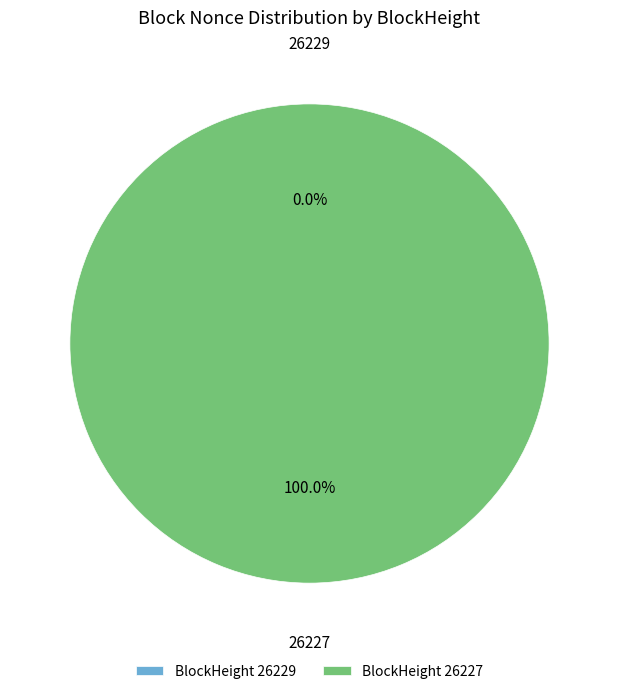

Do 26227 and 26229 together represent more than half of the pie?

Yes